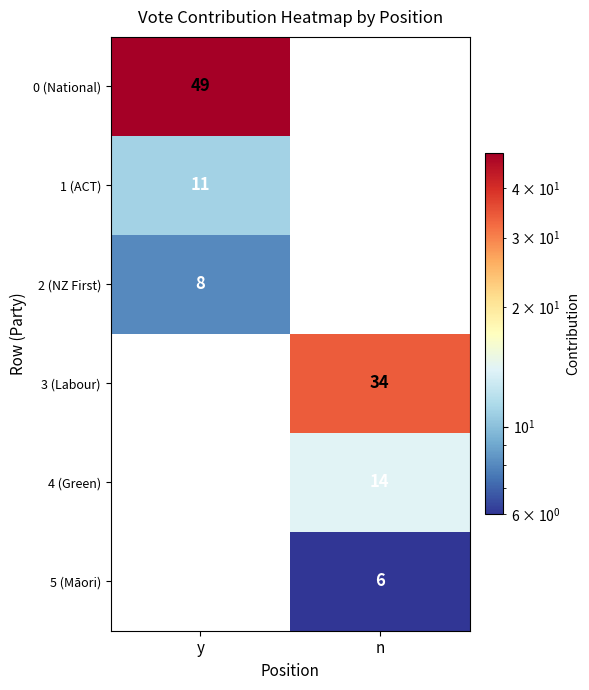

Which series has the largest range (max minus min)?

0 (National)